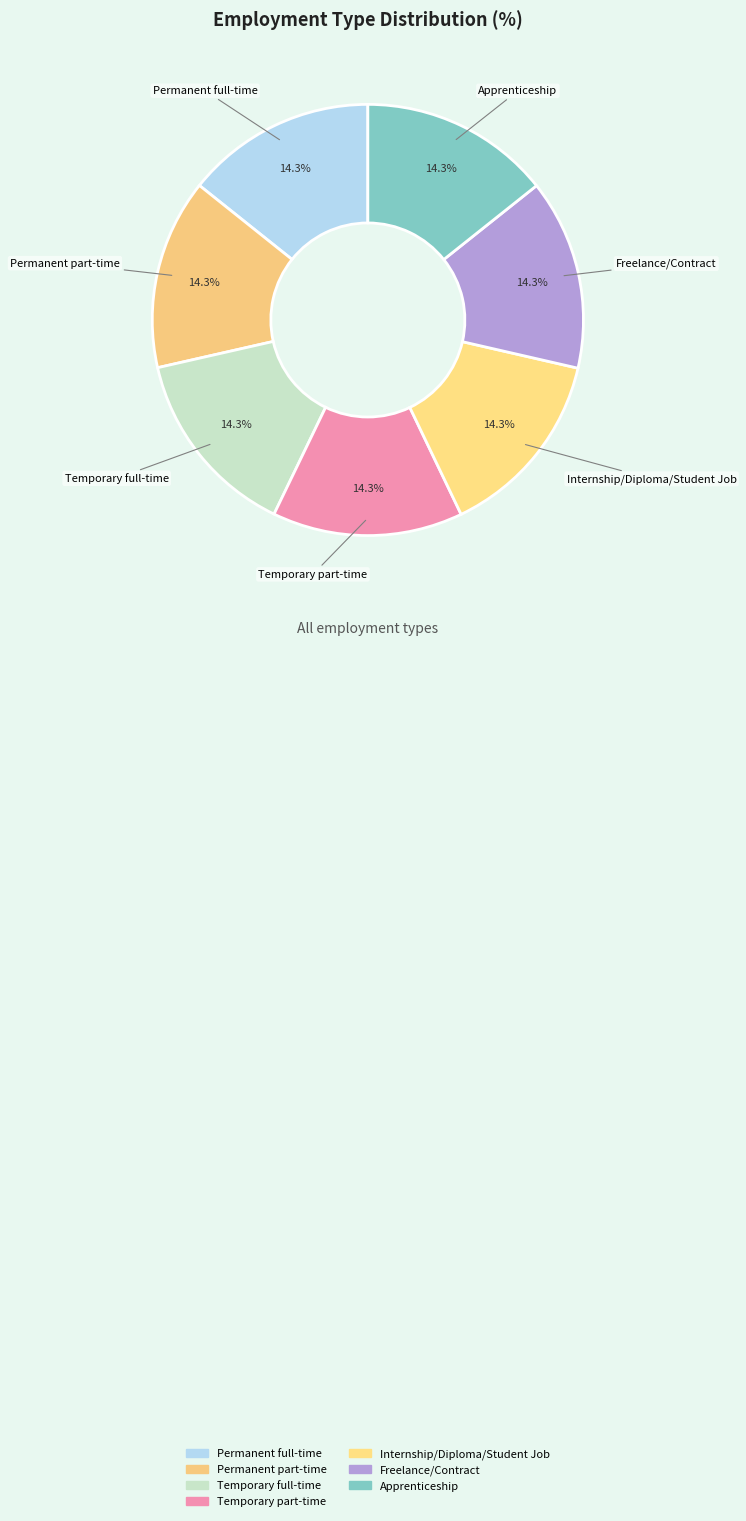

To the nearest percent, what percentage of the pie is Apprenticeship?

14%